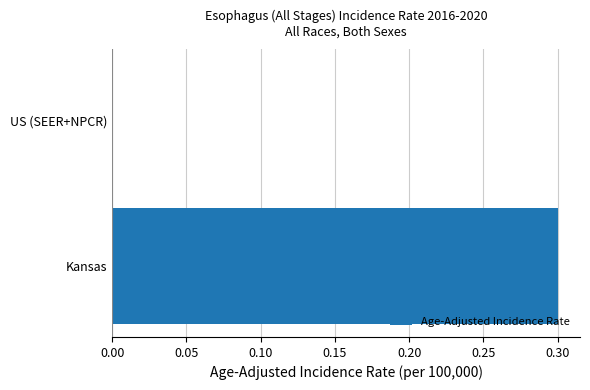

True or false: the data shows 0.5 at Kansas.

False